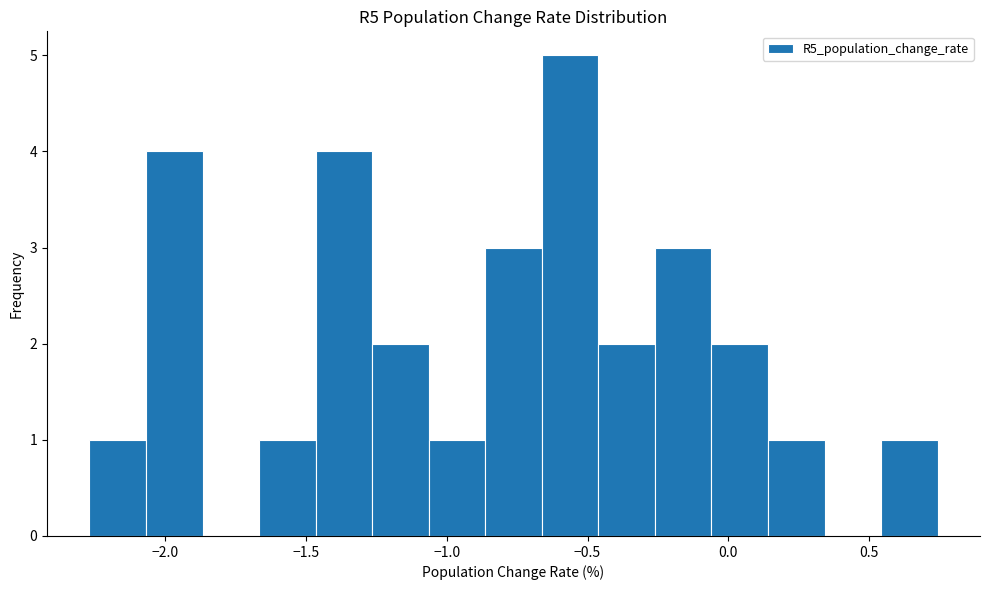

Reading left to right, list every bar in this chart as the range it spans on the x-axis followed by its height. Neither the bar edges nor the heights are printed on the chart, so give them approximately, as read against the axes.

-2.25 to -2.05: 1
-2.05 to -1.85: 4
-1.85 to -1.65: 0
-1.65 to -1.45: 1
-1.45 to -1.25: 4
-1.25 to -1.05: 2
-1.05 to -0.85: 1
-0.85 to -0.65: 3
-0.65 to -0.45: 5
-0.45 to -0.25: 2
-0.25 to -0.05: 3
-0.05 to 0.15: 2
0.15 to 0.35: 1
0.35 to 0.55: 0
0.55 to 0.75: 1